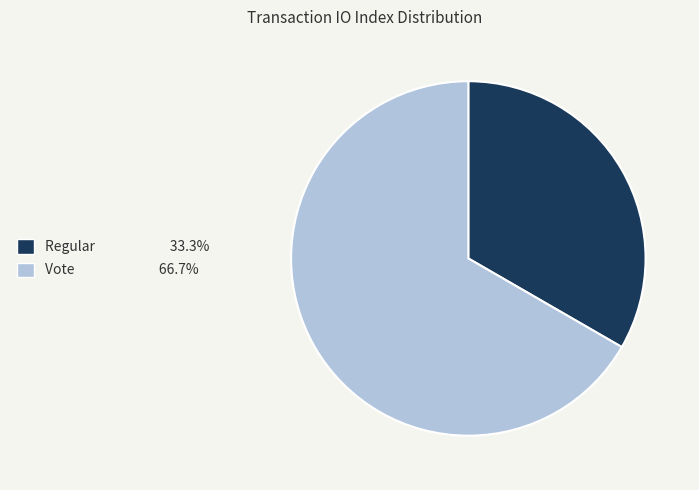

Rank the categories by value from highest to lowest.

Vote, Regular